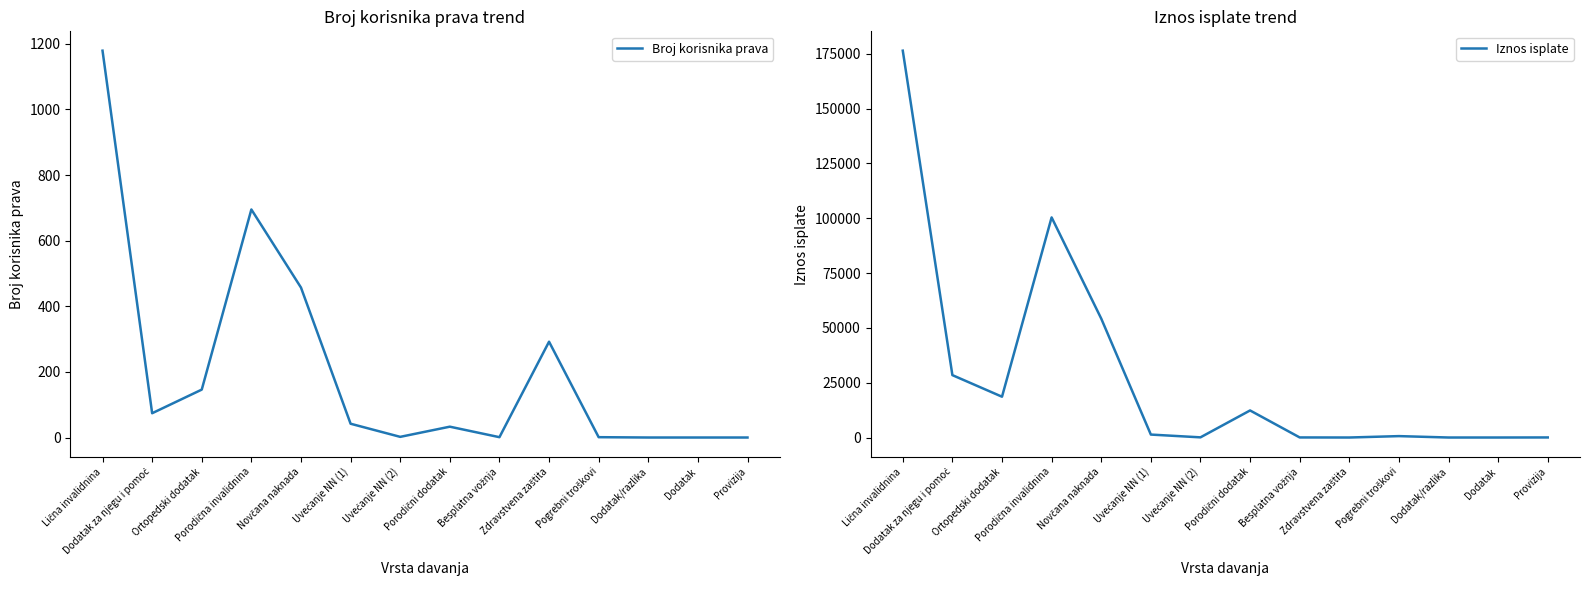

What is the sum of the Broj korisnika prava values at Provizija and Dodatak za njegu i pomoć?

74.0